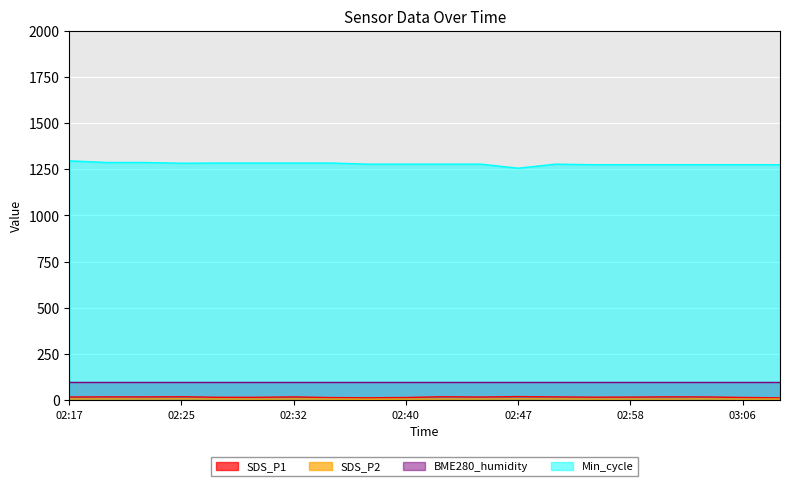

Which series has the widest spread of values?

Min_cycle